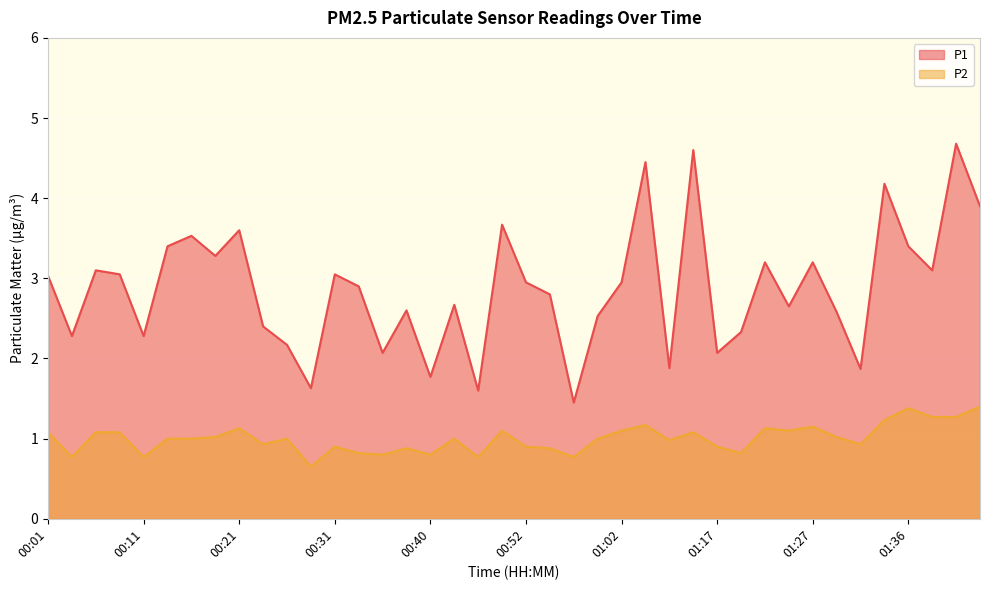

What value does the P1 series have at 01:39?

3.1